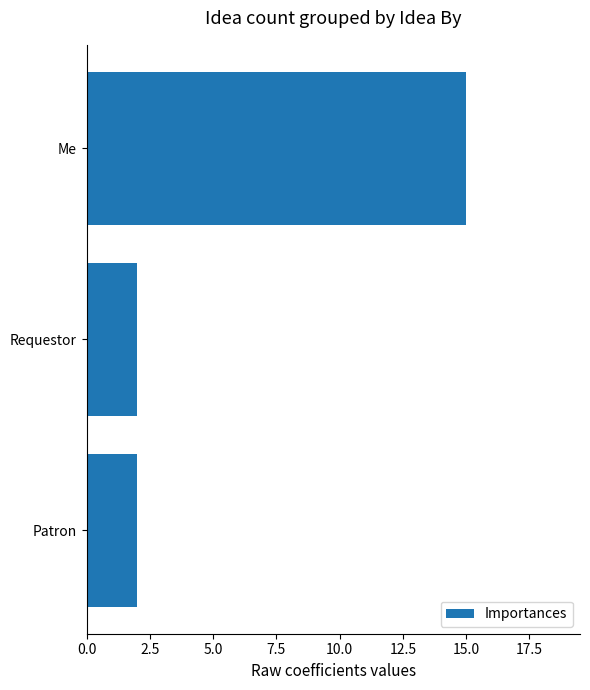

Reading bottom to top, list all the values displayed in this chart.

2	2	15